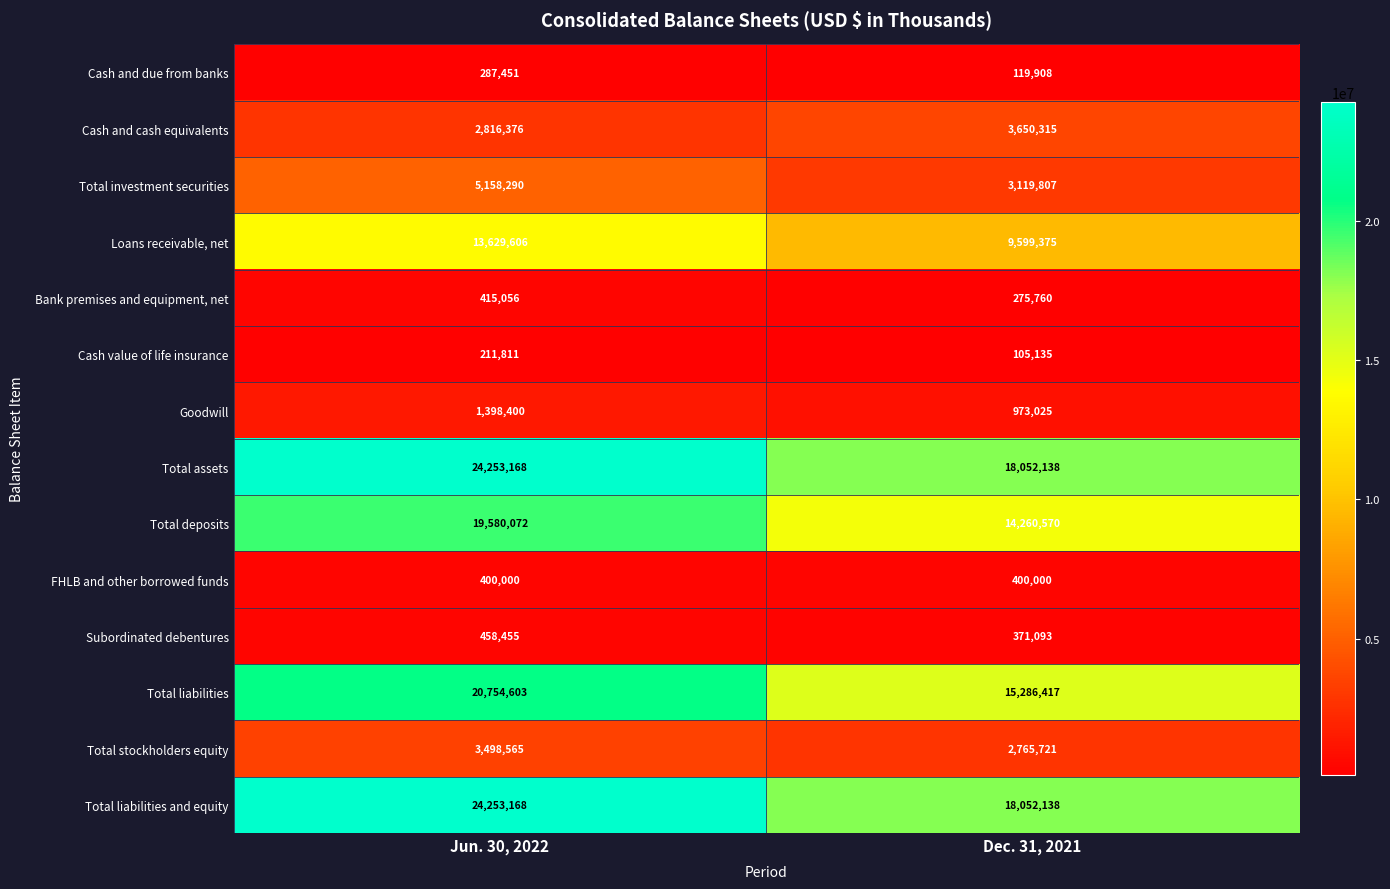

What is the spread (max minus min) of values at Dec. 31, 2021?

17947003